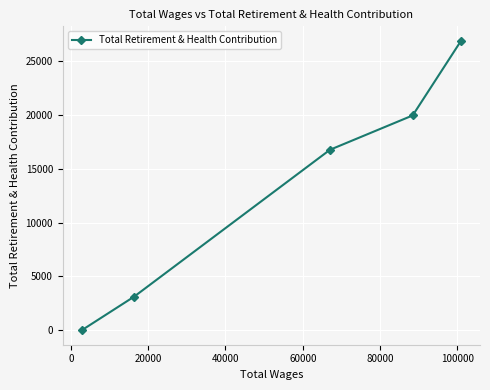

What is the sum of all values?

66802